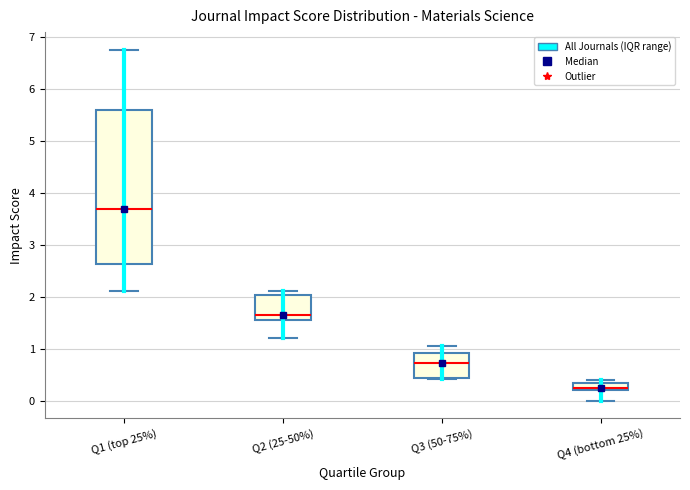

Where does the upper whisker of the box for Q1 (top 25%) end on the y-axis? The values are not printed on the chart, so give them approximately, as read against the axis.

6.8